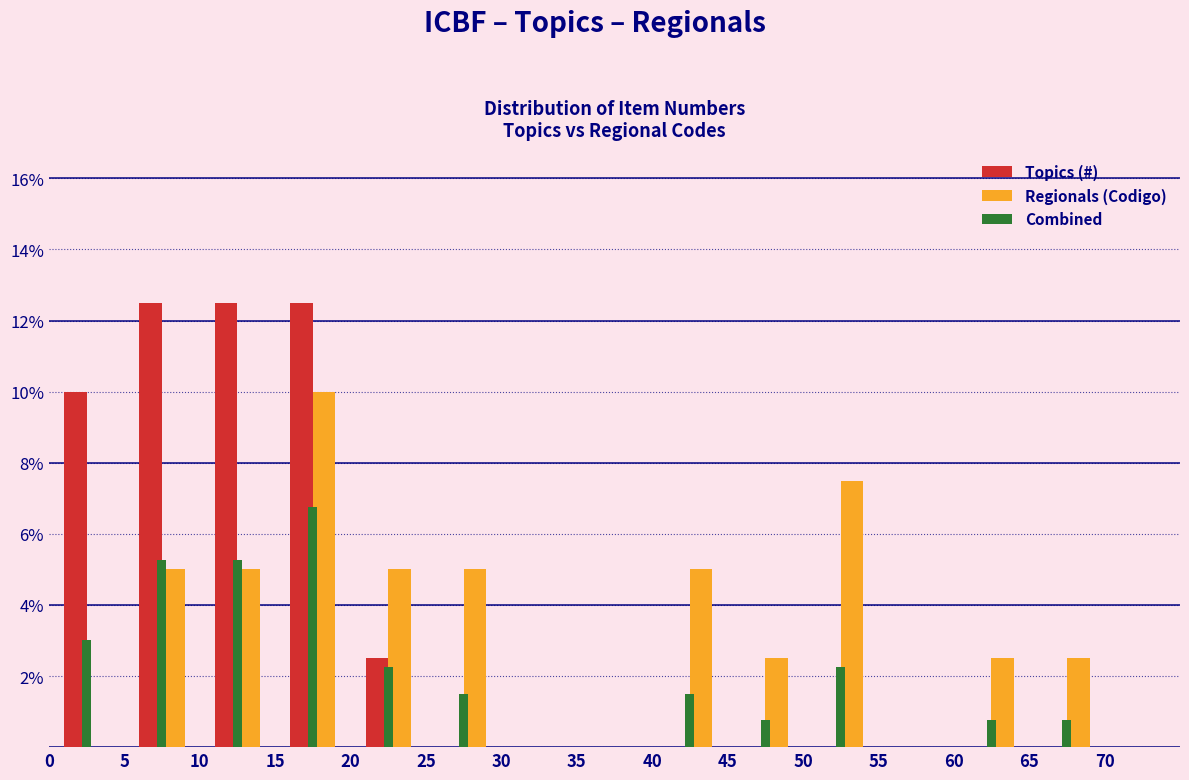

Reading left to right, list every range on the x-axis with the height of the bar of each series over it. The values are not printed on the chart, so give them approximately, as read against the axis.

0 to 5: Topics (#)=10.0	Regionals (Codigo)=0	Combined=3.0
5 to 10: Topics (#)=12.6	Regionals (Codigo)=5.0	Combined=5.2
10 to 15: Topics (#)=12.6	Regionals (Codigo)=5.0	Combined=5.2
15 to 20: Topics (#)=12.6	Regionals (Codigo)=10.0	Combined=6.8
20 to 25: Topics (#)=2.6	Regionals (Codigo)=5.0	Combined=2.2
25 to 30: Topics (#)=0	Regionals (Codigo)=5.0	Combined=1.6
30 to 35: Topics (#)=0	Regionals (Codigo)=0	Combined=0
35 to 40: Topics (#)=0	Regionals (Codigo)=0	Combined=0
40 to 45: Topics (#)=0	Regionals (Codigo)=5.0	Combined=1.6
45 to 50: Topics (#)=0	Regionals (Codigo)=2.6	Combined=0.8
50 to 55: Topics (#)=0	Regionals (Codigo)=7.6	Combined=2.2
55 to 60: Topics (#)=0	Regionals (Codigo)=0	Combined=0
60 to 65: Topics (#)=0	Regionals (Codigo)=2.6	Combined=0.8
65 to 70: Topics (#)=0	Regionals (Codigo)=2.6	Combined=0.8